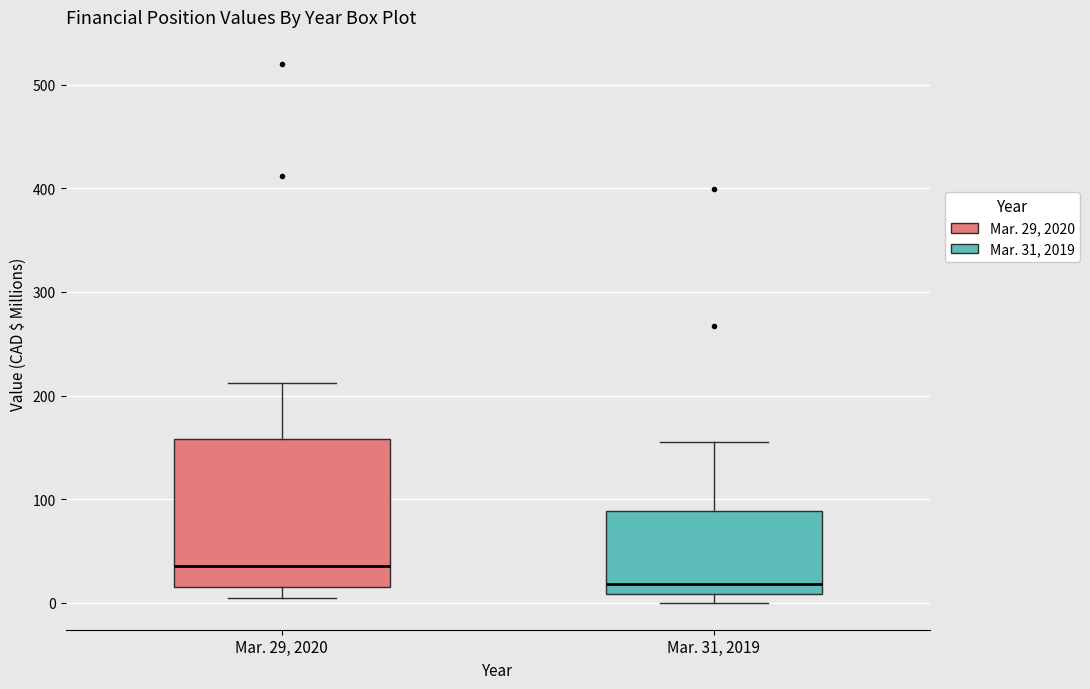

Which box is the tallest, from its lower edge to its upper edge?

Mar. 29, 2020